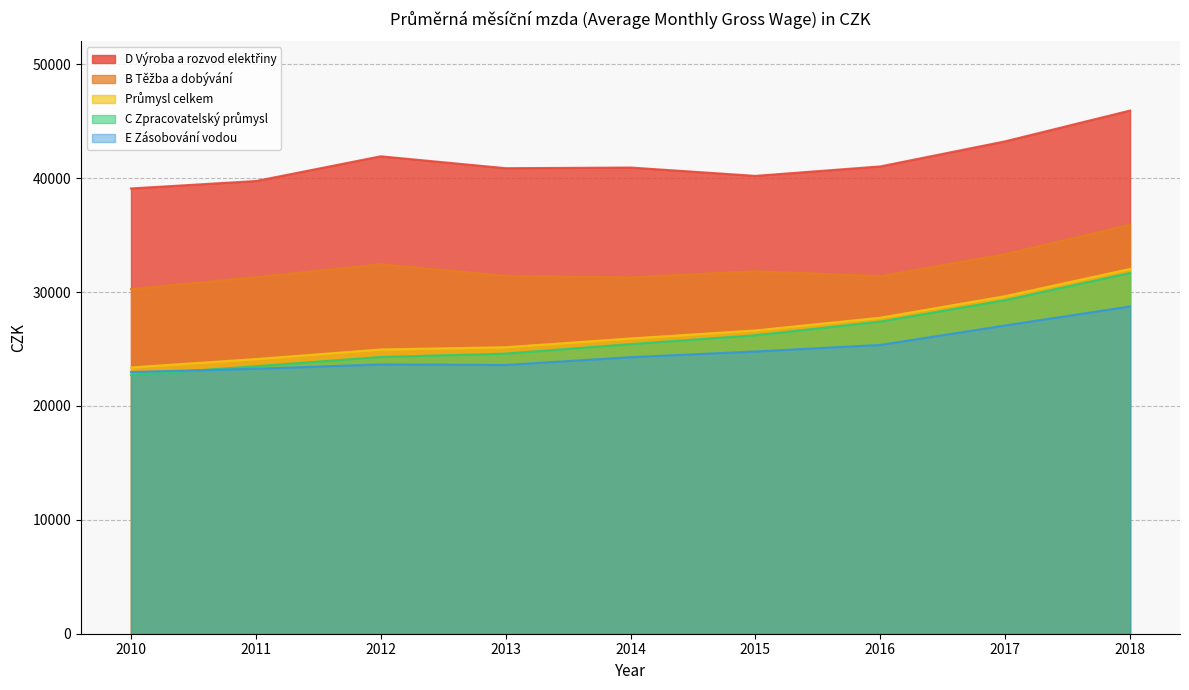

Does the chart display data point markers on the line(s)?

No